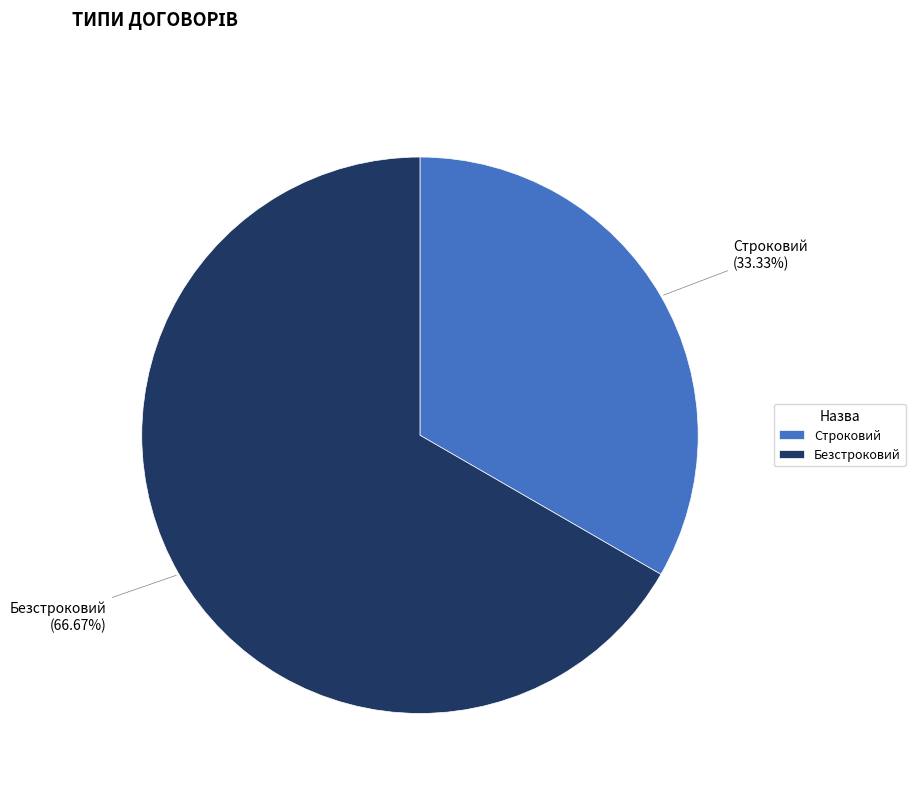

Which category accounts for the majority?

Безстроковий